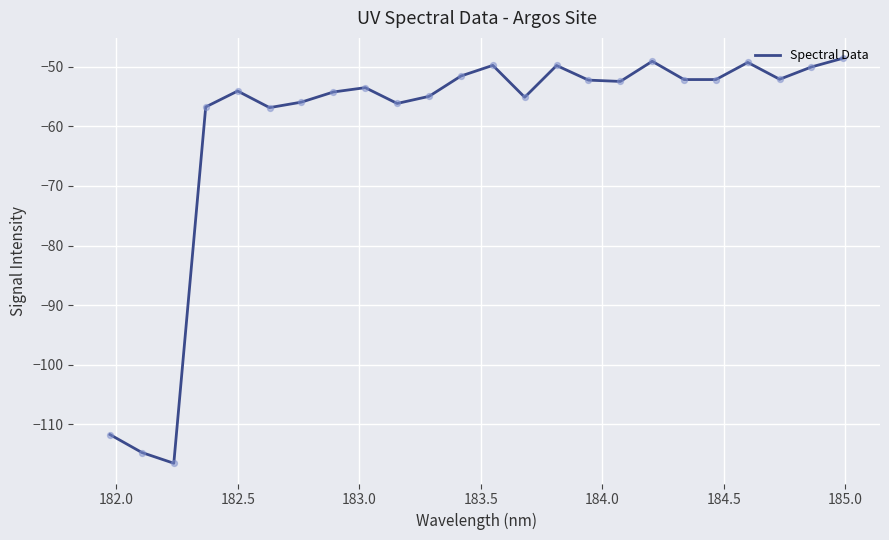

What is the greatest value displayed?

-48.6